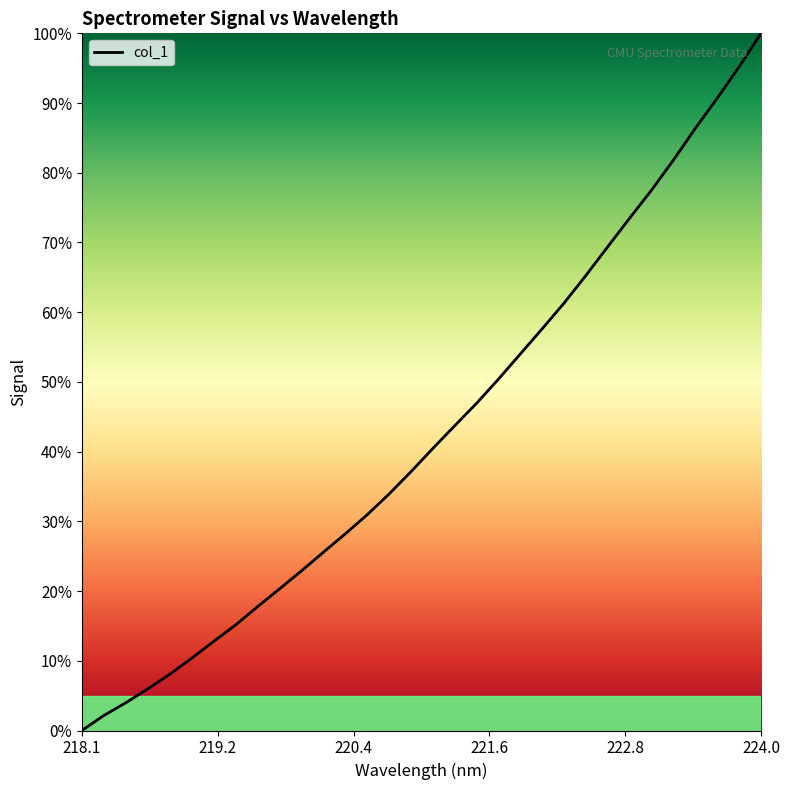

What is the greatest value displayed?

100.0